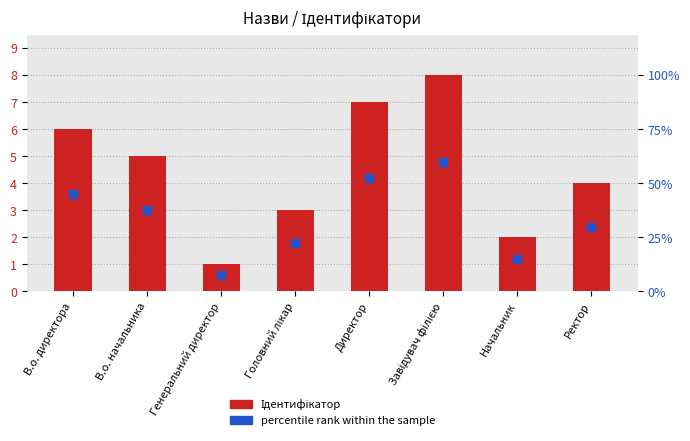

Which series has the widest spread of Y values?

Ідентифікатор